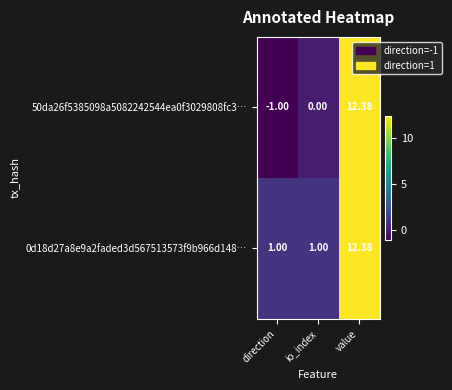

Which category has the lowest value across all series?

direction